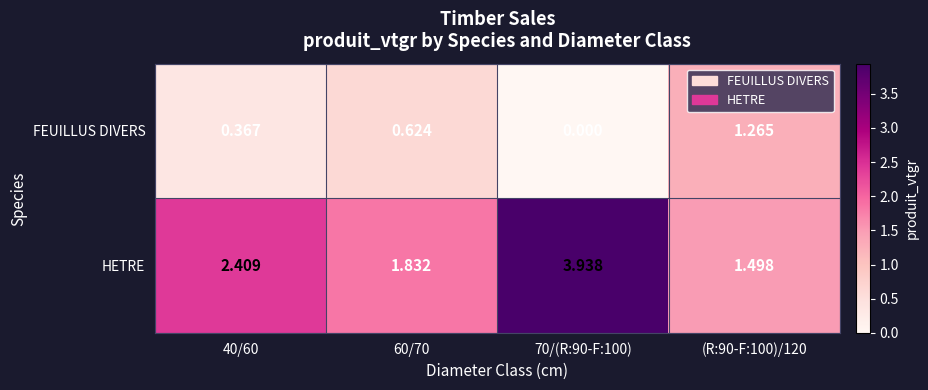

Which series changed the most between 60/70 and (R:90-F:100)/120?

FEUILLUS DIVERS